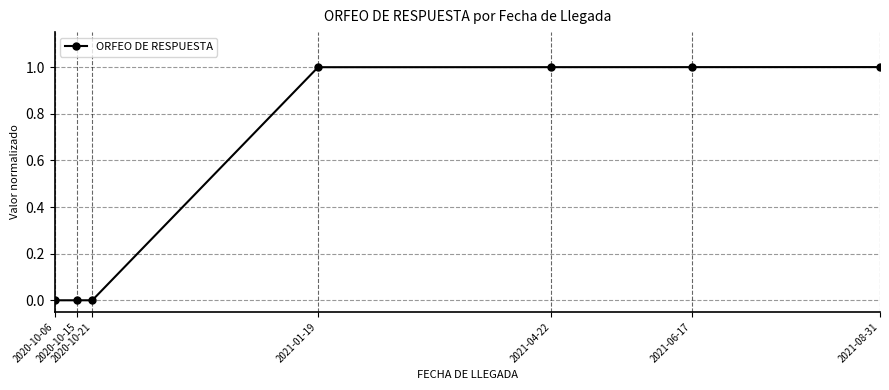

What is the value of the 4th point from the left?

1.0